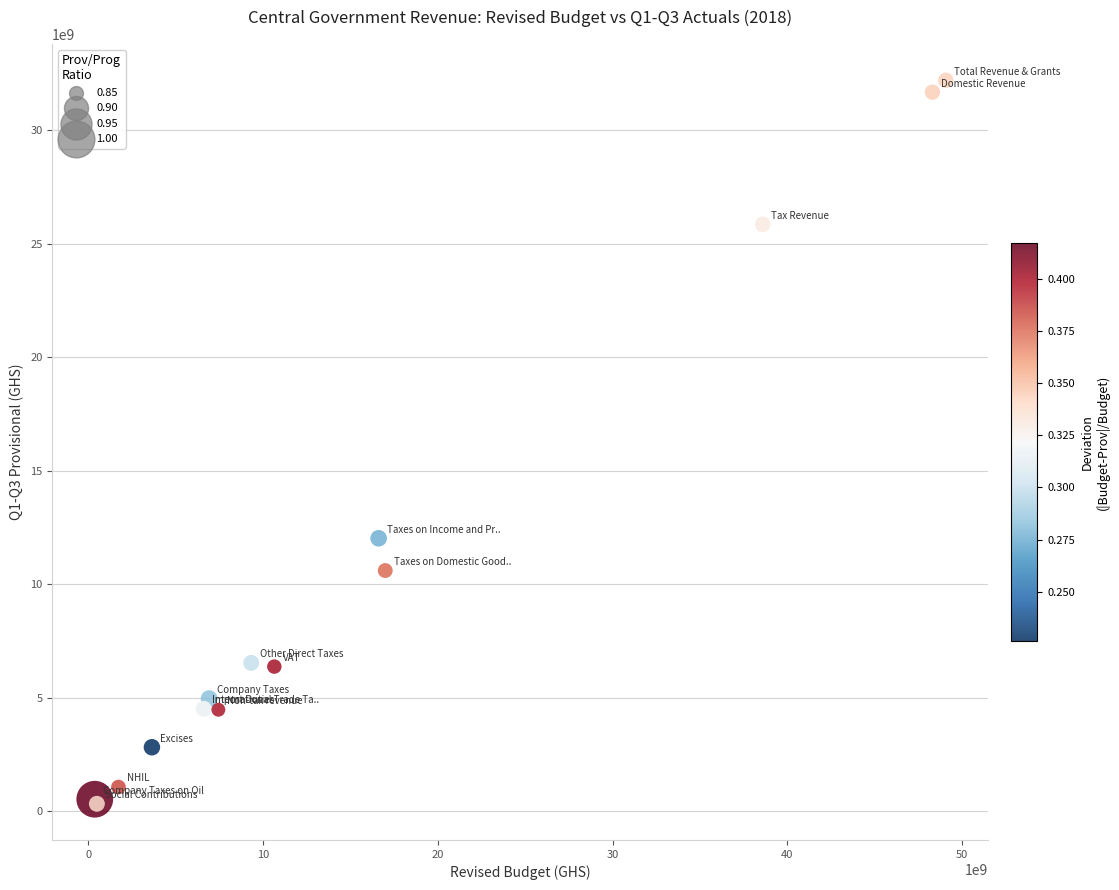

What Y value in the scatter plot is closest to 16264259071?

12023435251.2